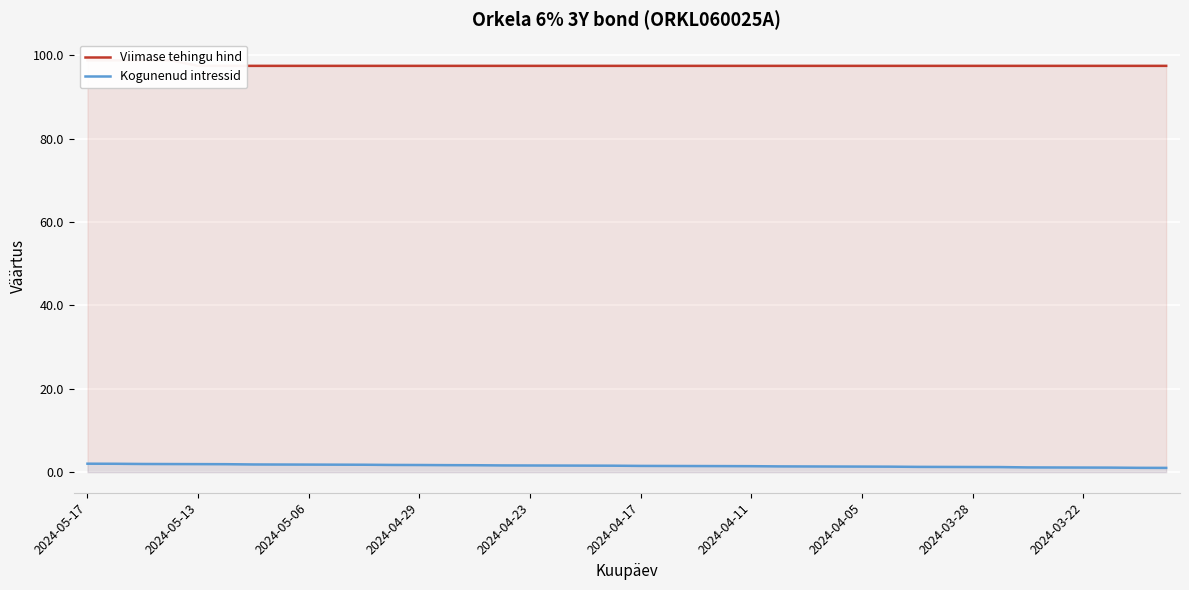

True or false: Kogunenud intressid and Viimase tehingu hind cross at least once.

False